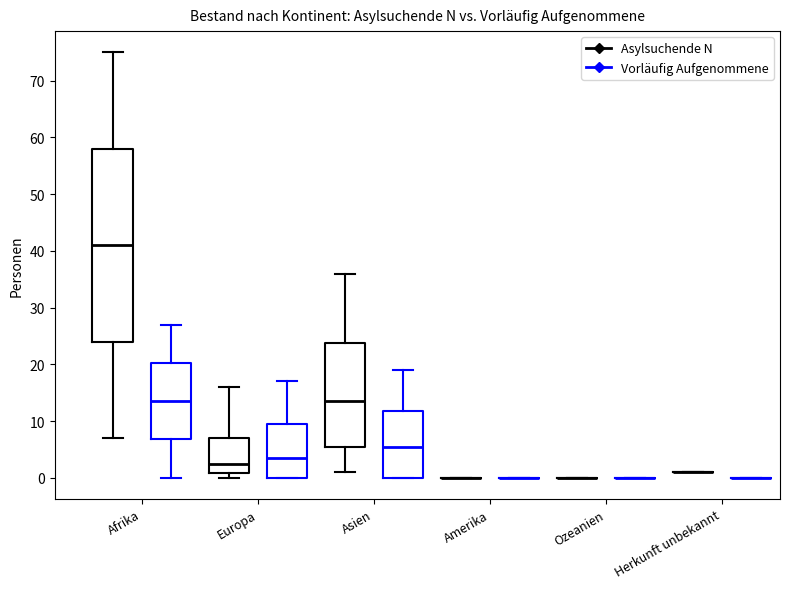

Where does the median line of the box for Asien (Asylsuchende N) sit on the y-axis? The values are not printed on the chart, so give them approximately, as read against the axis.

14